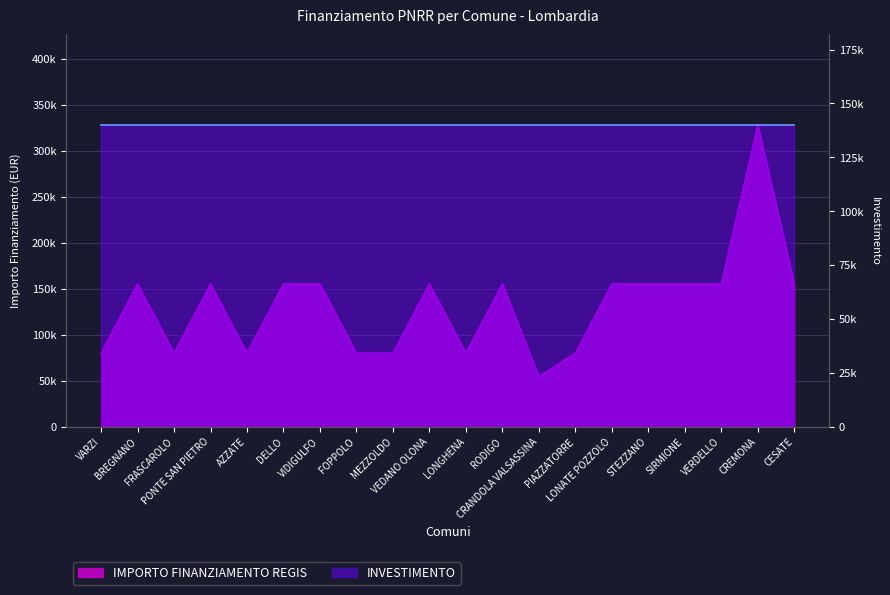

What is the average value?

132480